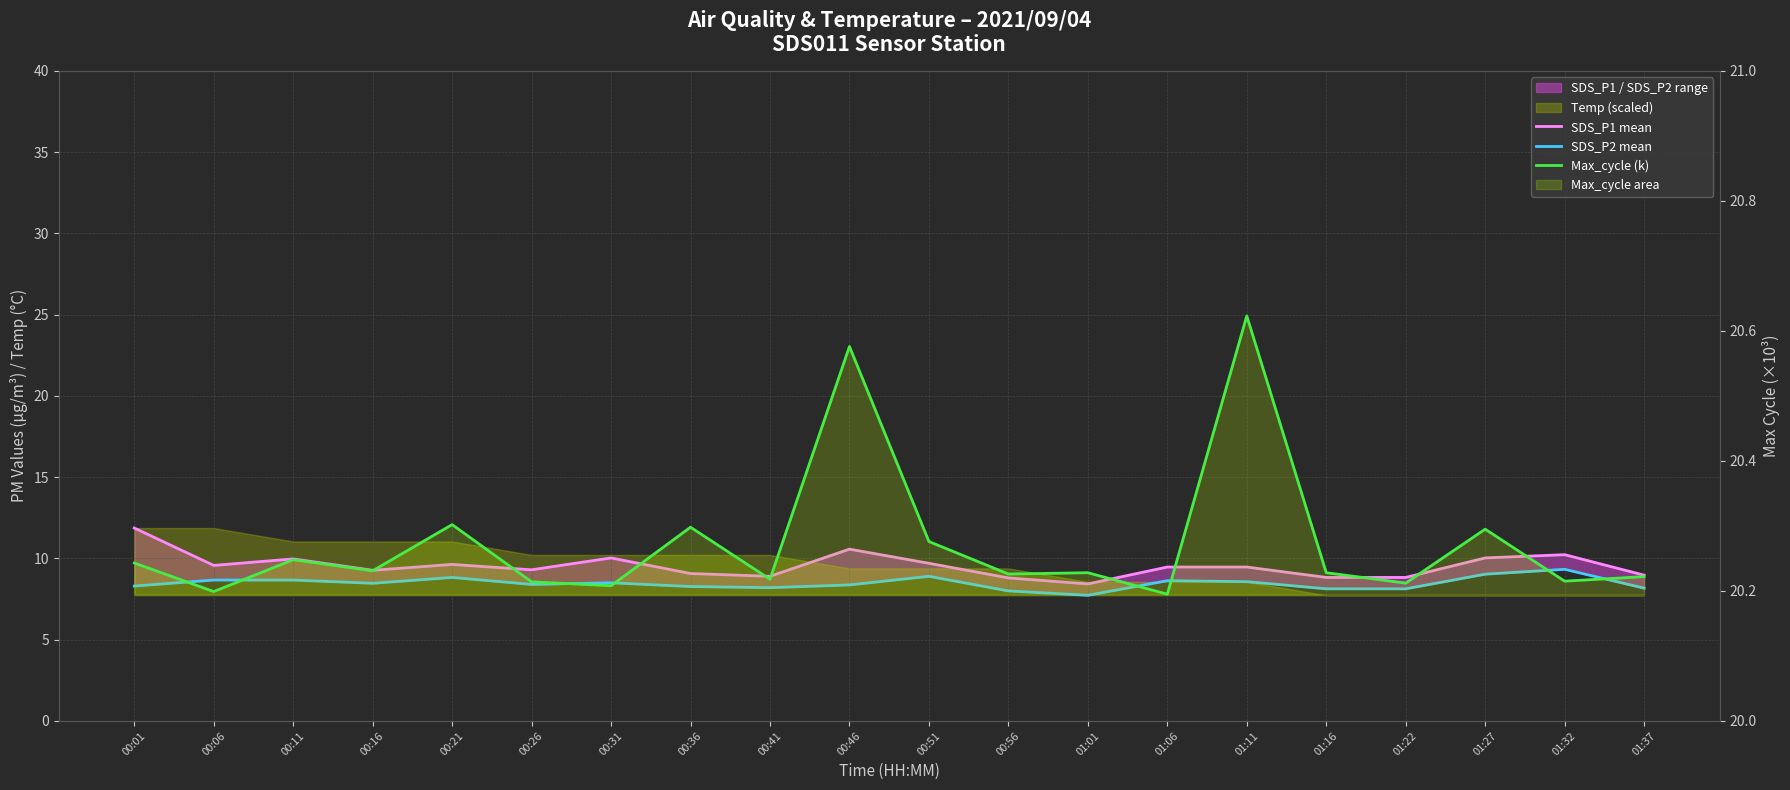

What is the label of the 10th point from the left?

00:46